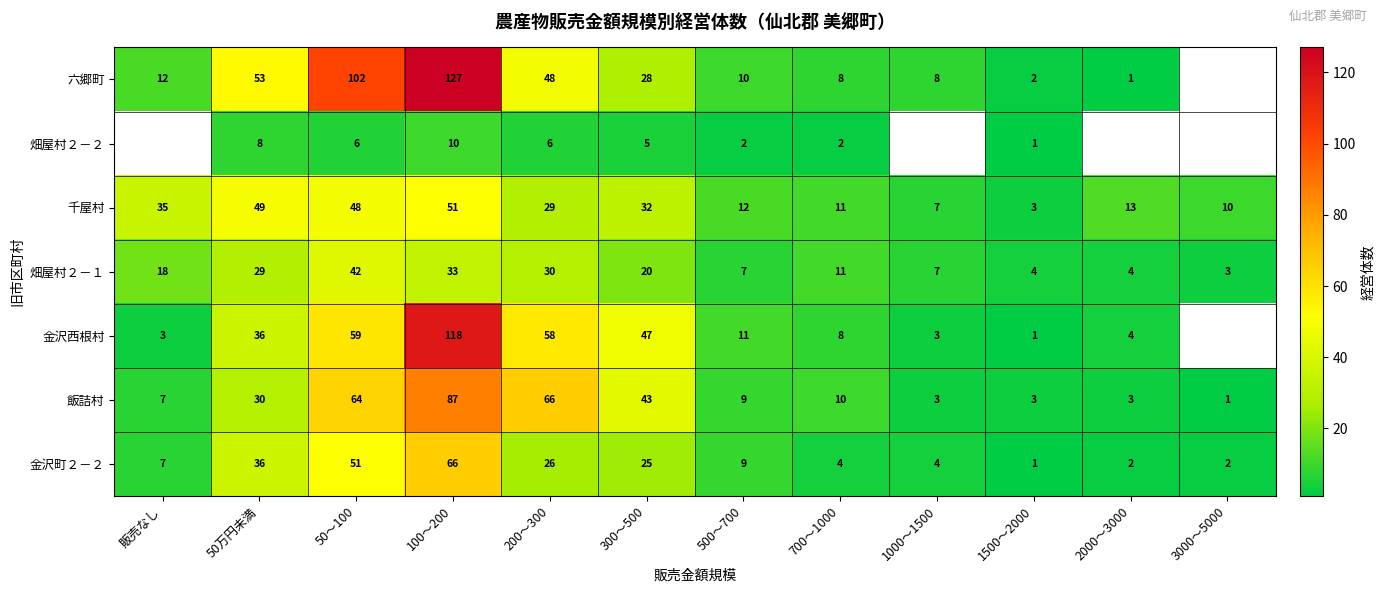

Between 50万円未満 and 700～1000, which series saw the biggest shift?

六郷町